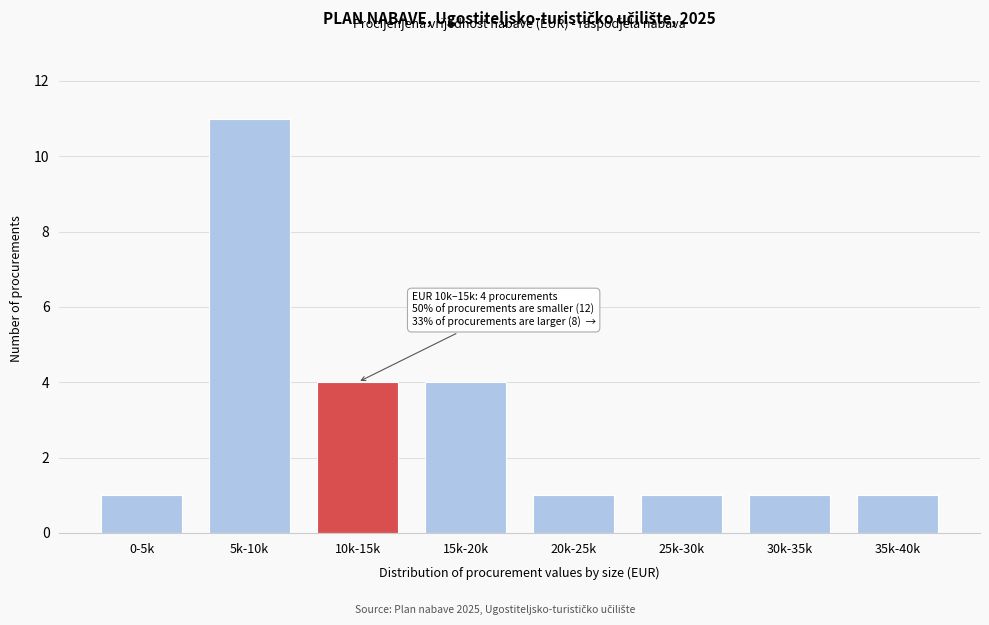

Reading left to right, extract all data points from this chart.

1	11	4	4	1	1	1	1